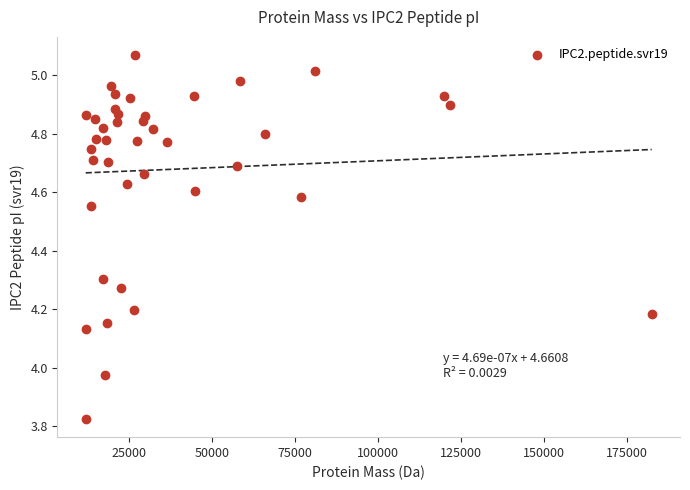

What is the range of X values (max minus min)?

170338.6